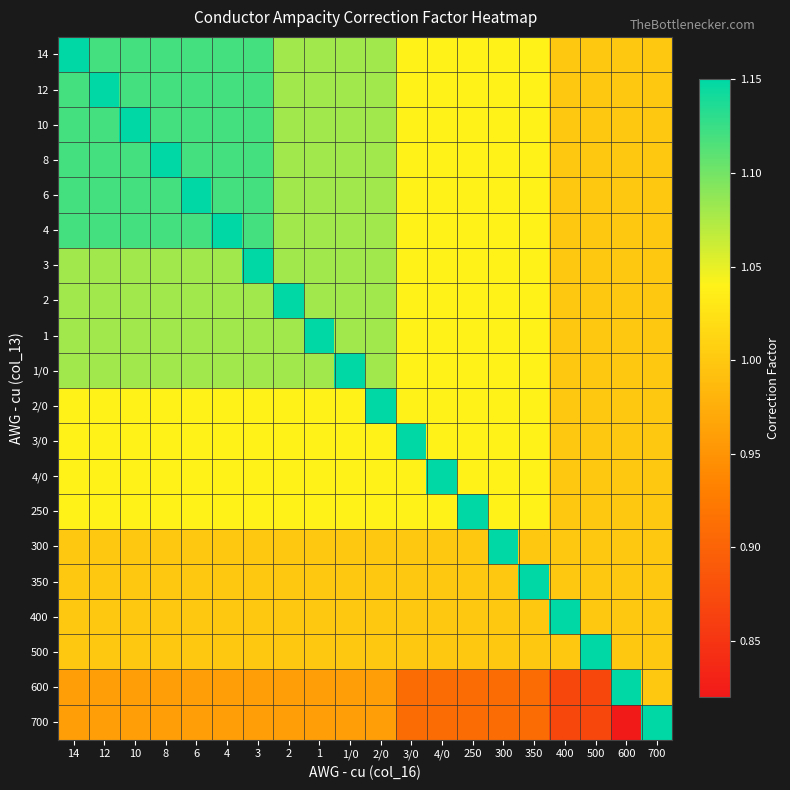

What is the total value across all series at 12?

21.2